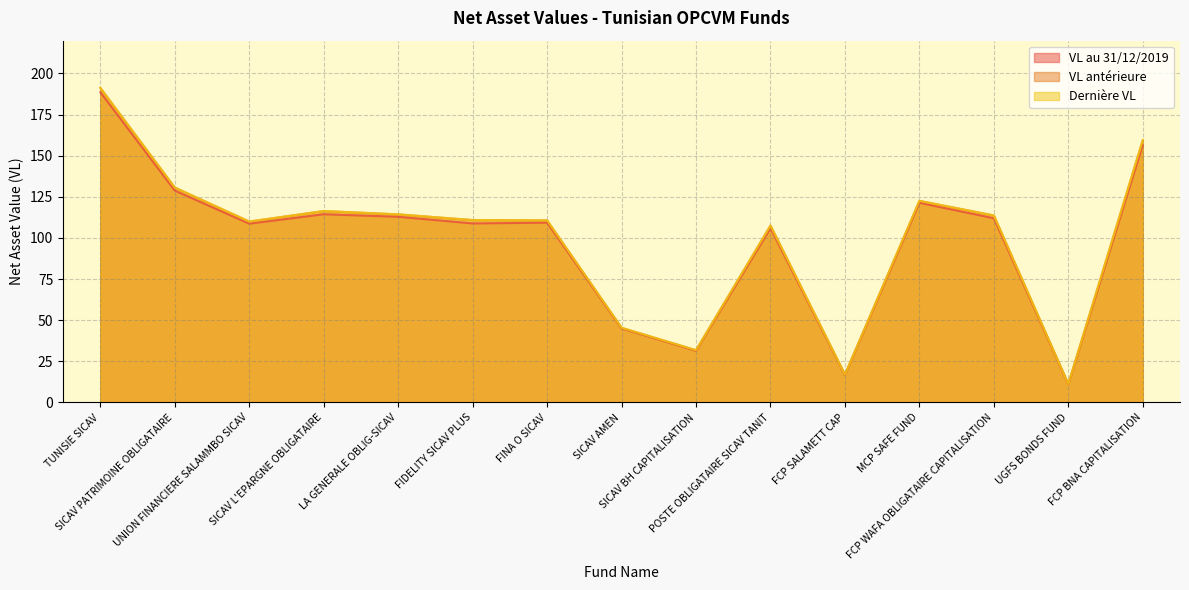

What is the minimum value for VL antérieure?

11.2